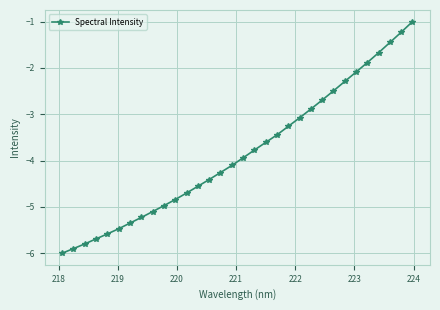

How many lines are shown in the chart?

1